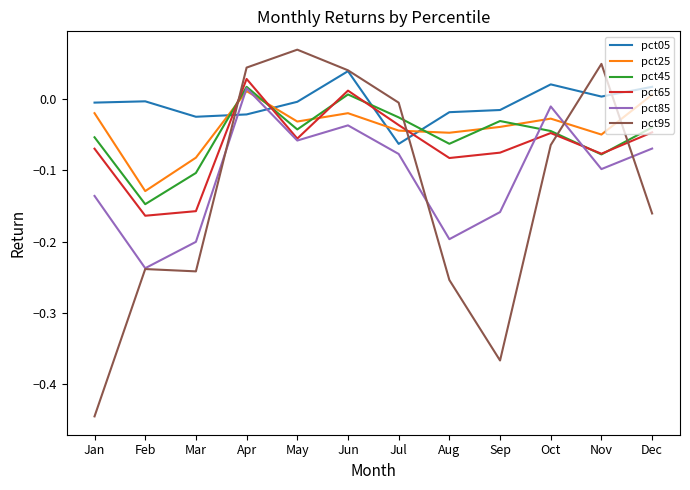

True or false: pct05 has a value of -0.0 at May.

True